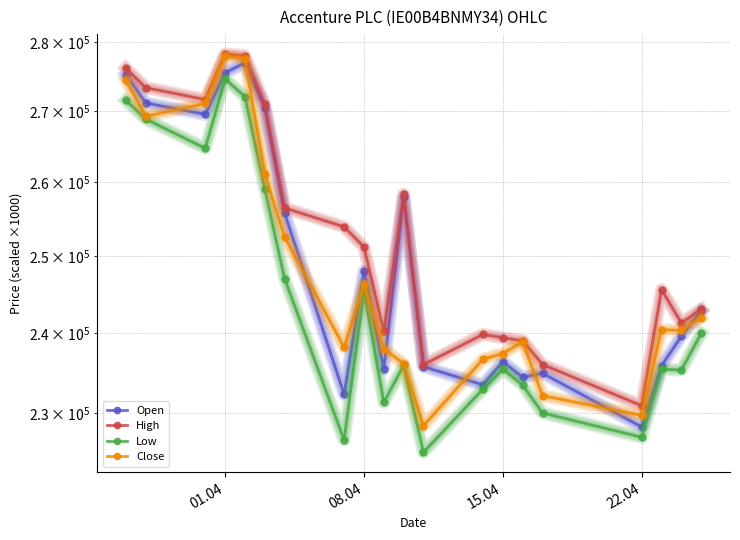

True or false: High and Low cross at least once.

False